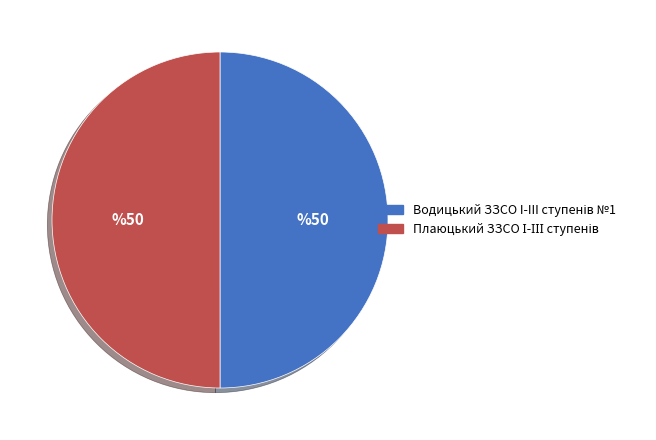

Is it true that Водицький ЗЗСО I-III ступенів №1 is 57% of the pie?

False